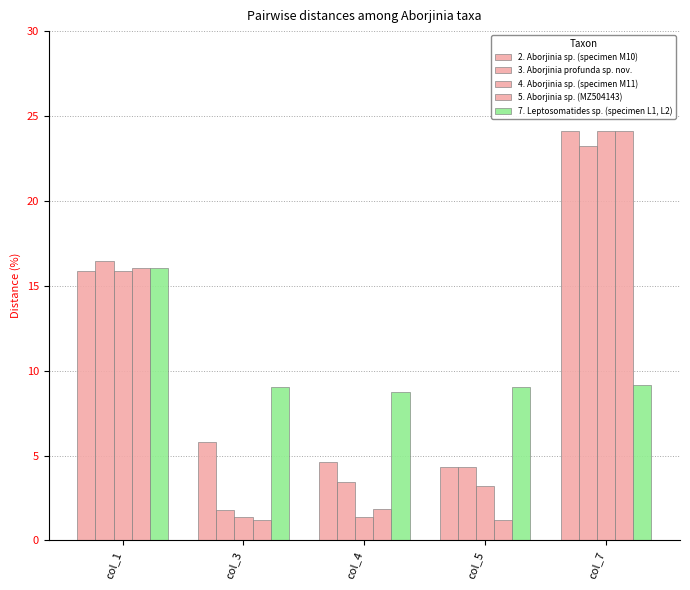

What is the difference between the maximum and minimum values in the 5. Aborjinia sp. (MZ504143) series?

22.9